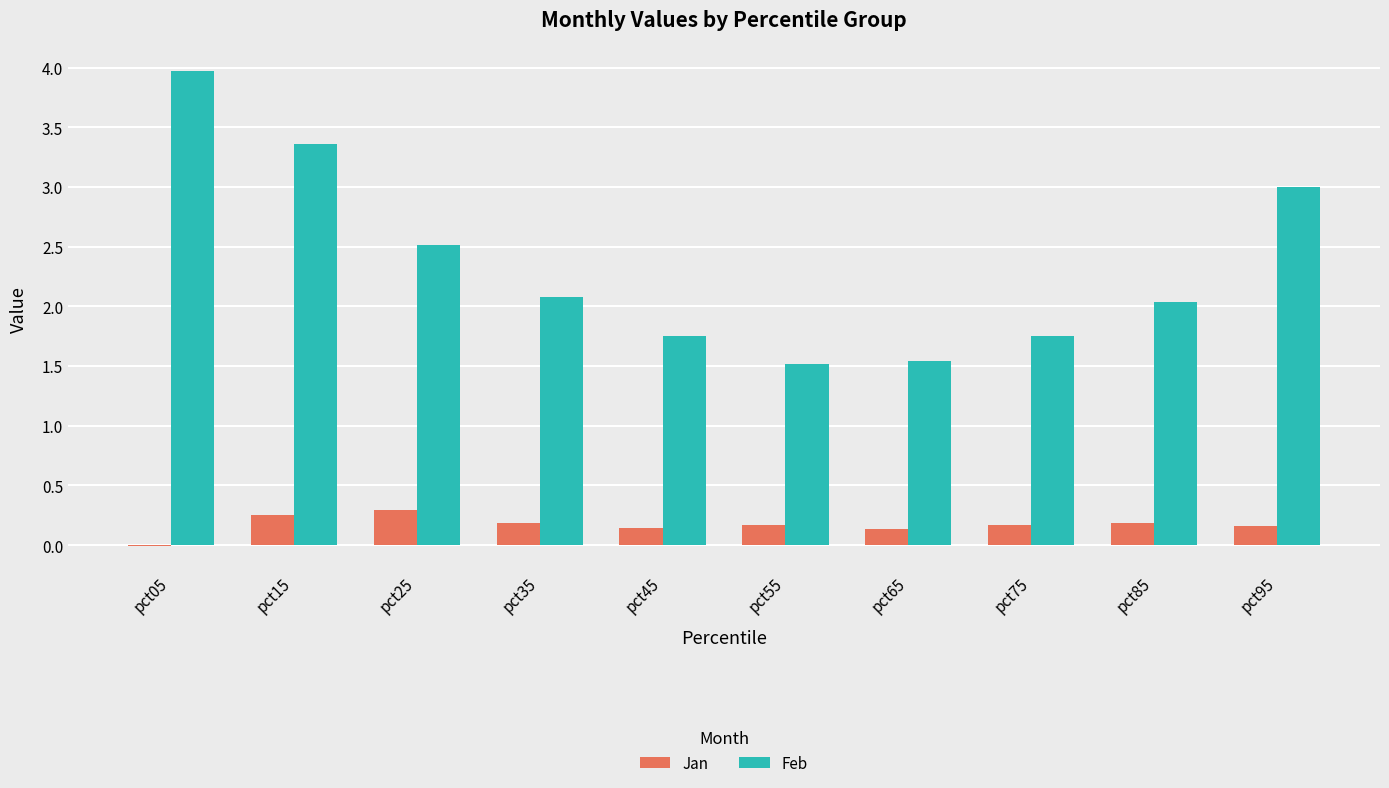

At which label does Feb reach its peak?

pct05